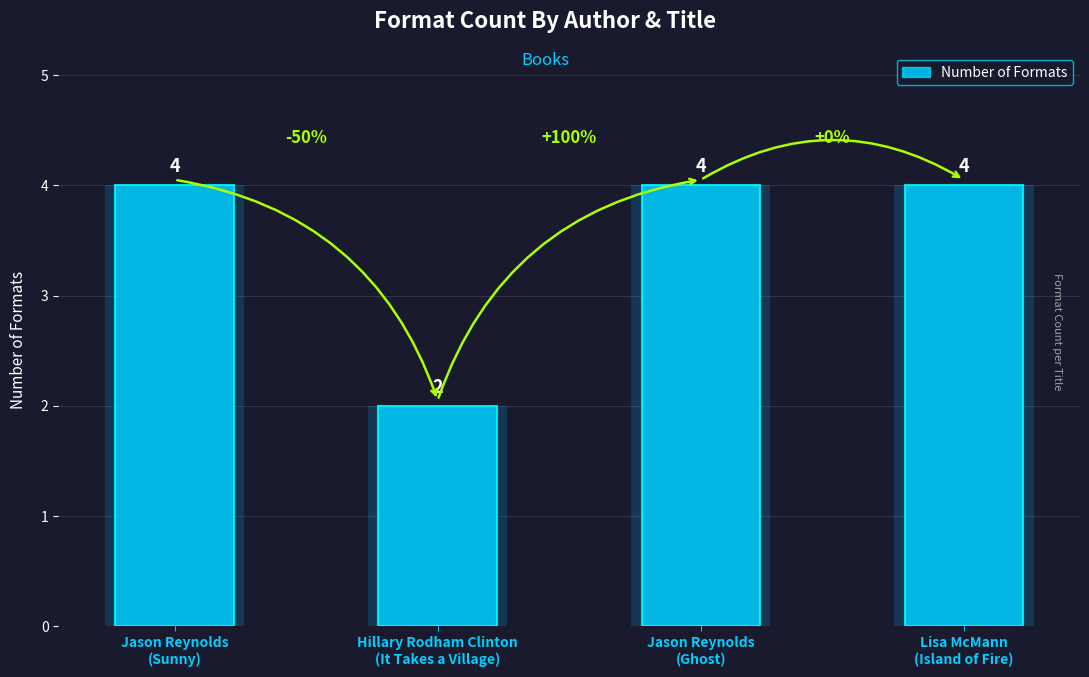

What is the approximate value at Jason Reynolds
(Sunny)?

4